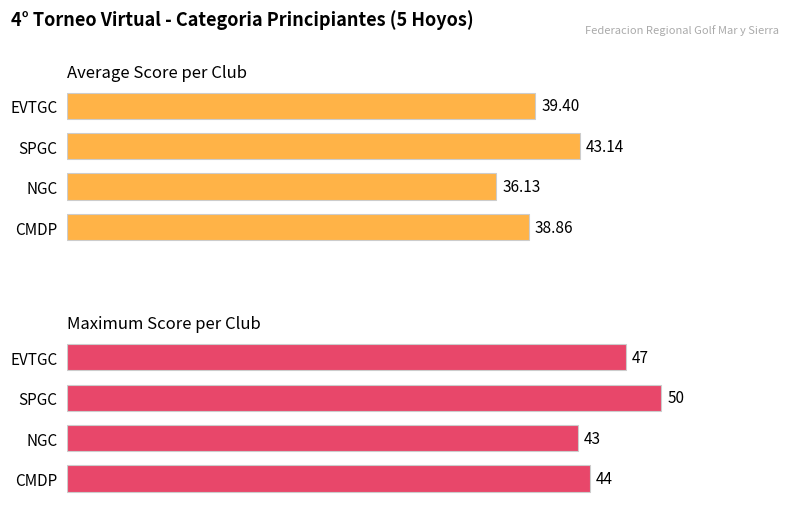

The Maximum score series shows 17.8 at CMDP. True or false?

False